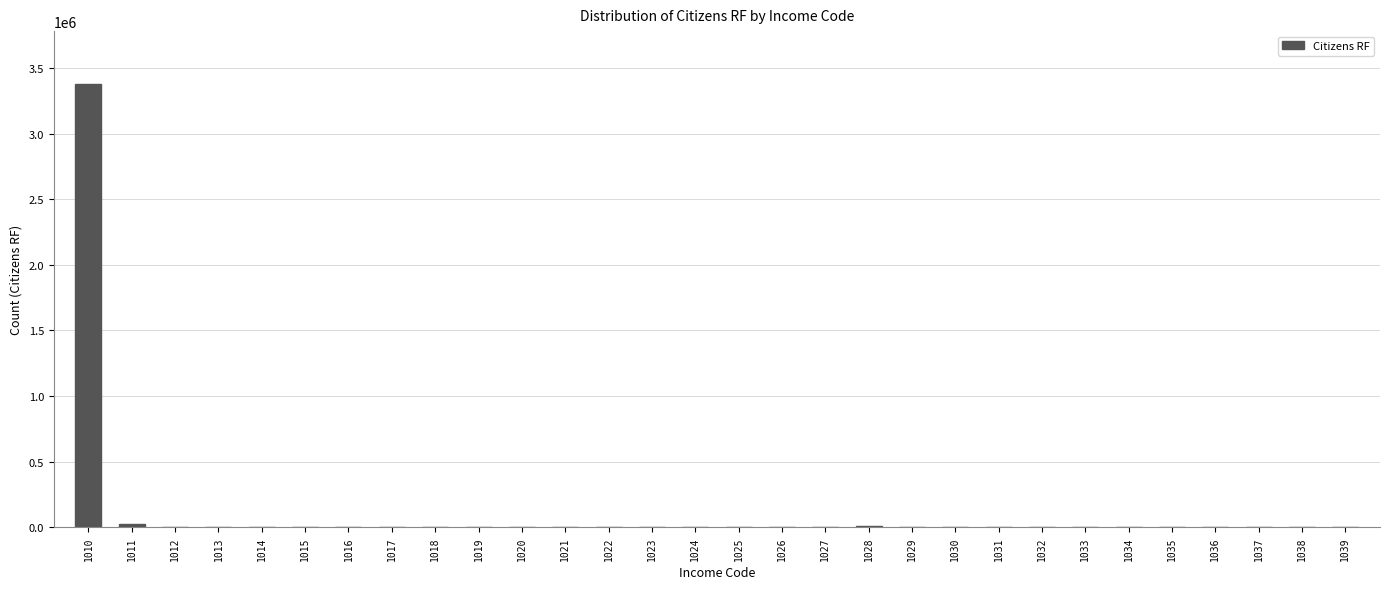

What is the sum of all values?

3412201